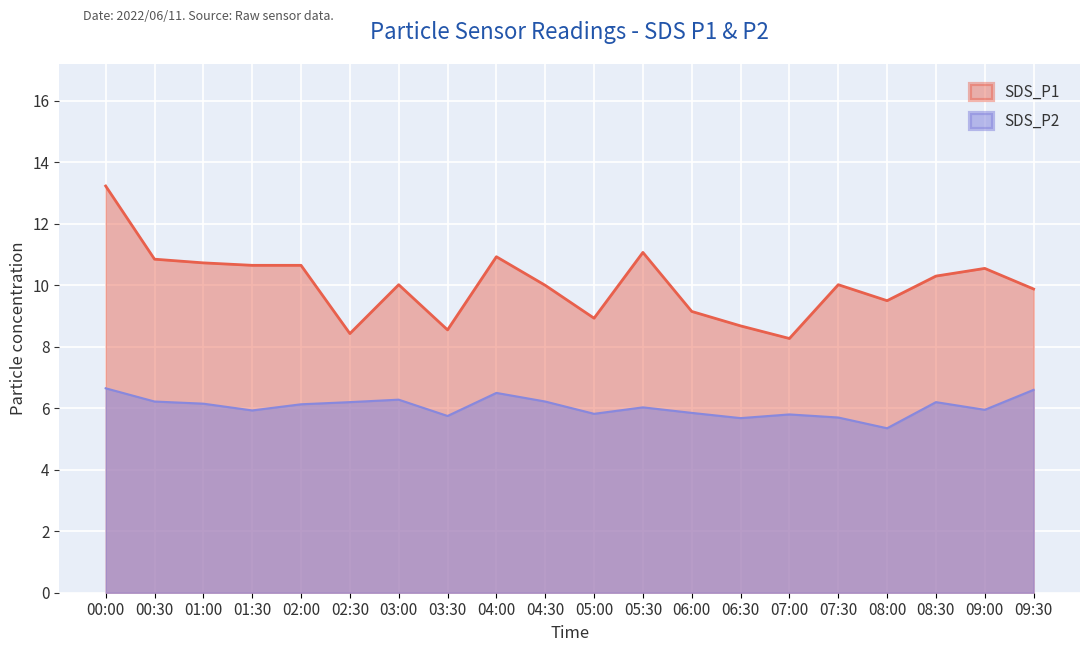

What is the average value of the SDS_P1 series?

10.0